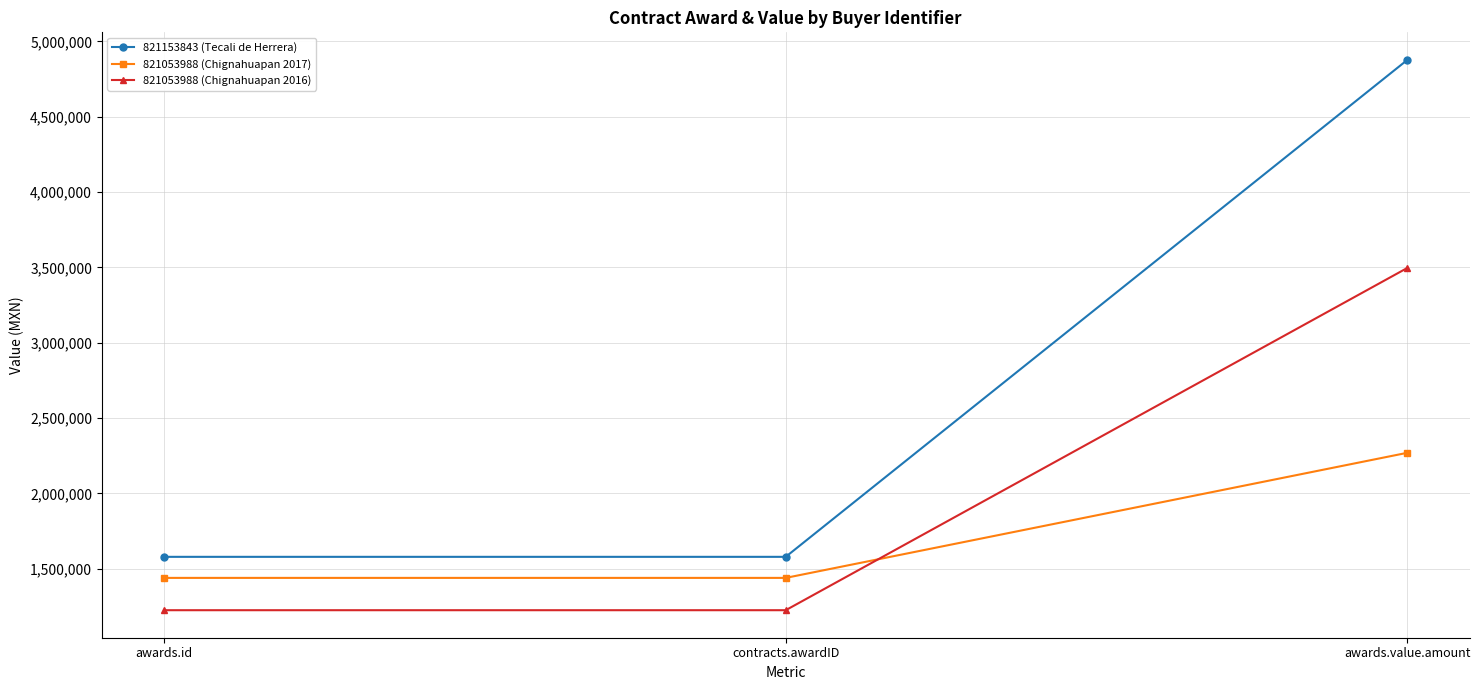

Rank the series at contracts.awardID from lowest to highest value.

821053988 (Chignahuapan 2016), 821053988 (Chignahuapan 2017), 821153843 (Tecali de Herrera)